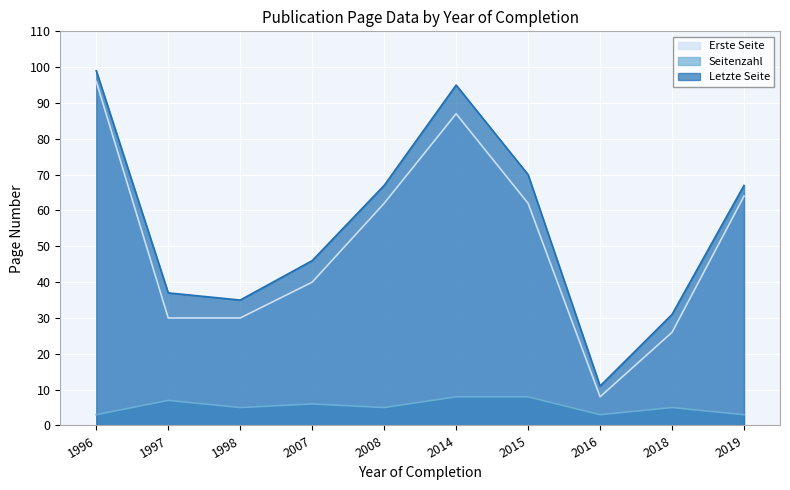

Reading left to right, list all the values displayed in this chart.

Erste Seite: 96	30	30	40	62	87	62	8	26	64
Seitenzahl: 3	7	5	6	5	8	8	3	5	3
Letzte Seite: 99	37	35	46	67	95	70	11	31	67